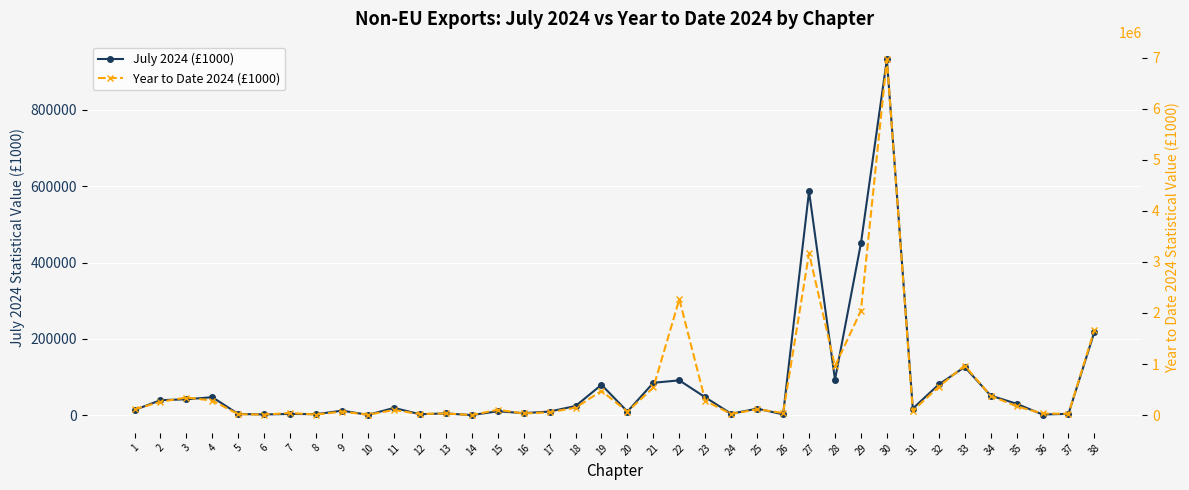

What is the highest value of the Year to Date 2024 (£1000) series?

6964833